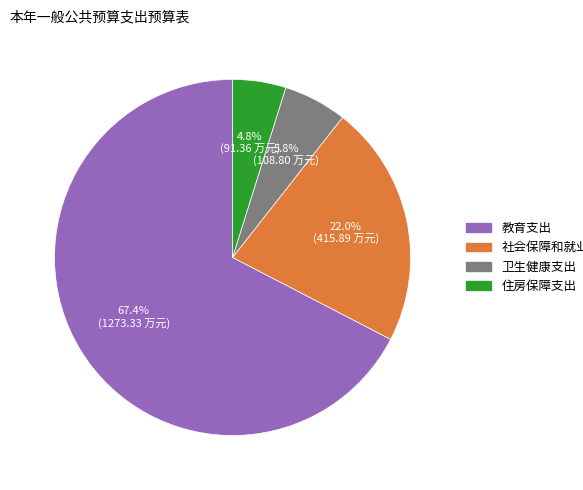

What portion of the pie excludes 住房保障支出?

95.2%